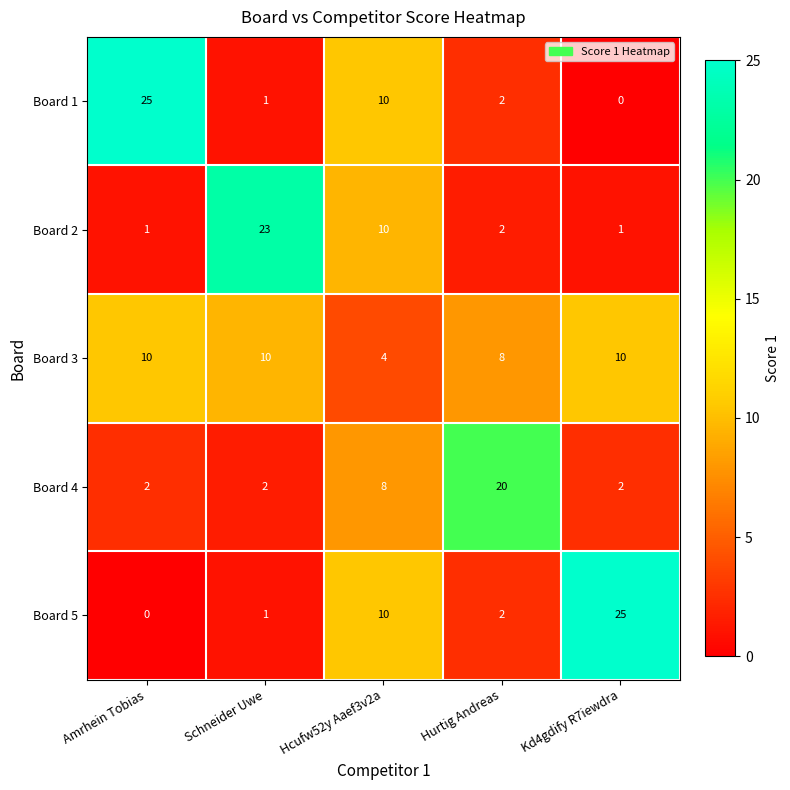

Rank the series at Kd4gdify R7iewdra from lowest to highest value.

Board 1, Board 2, Board 4, Board 3, Board 5